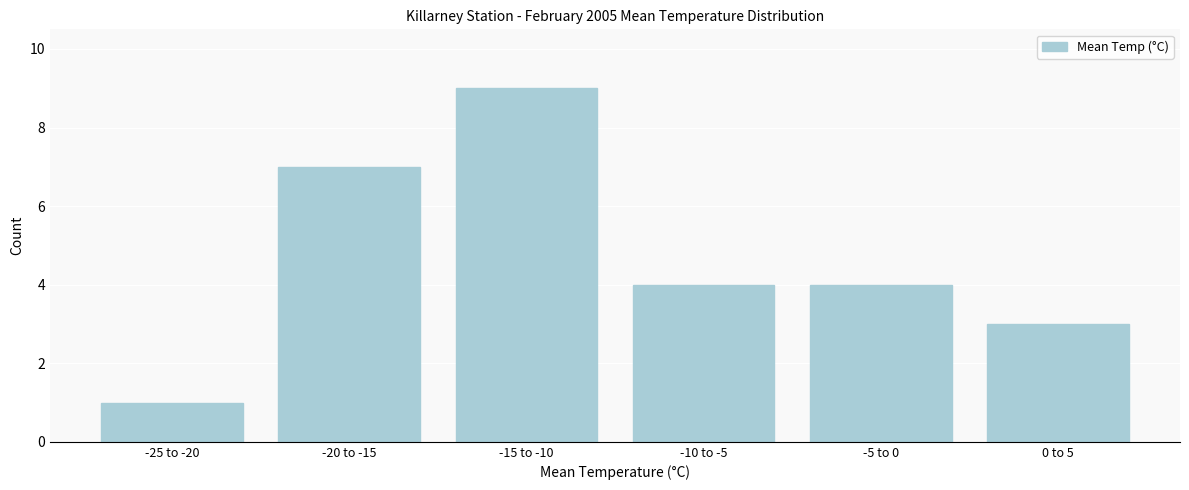

Reading right to left, extract all data points from this chart.

3	4	4	9	7	1